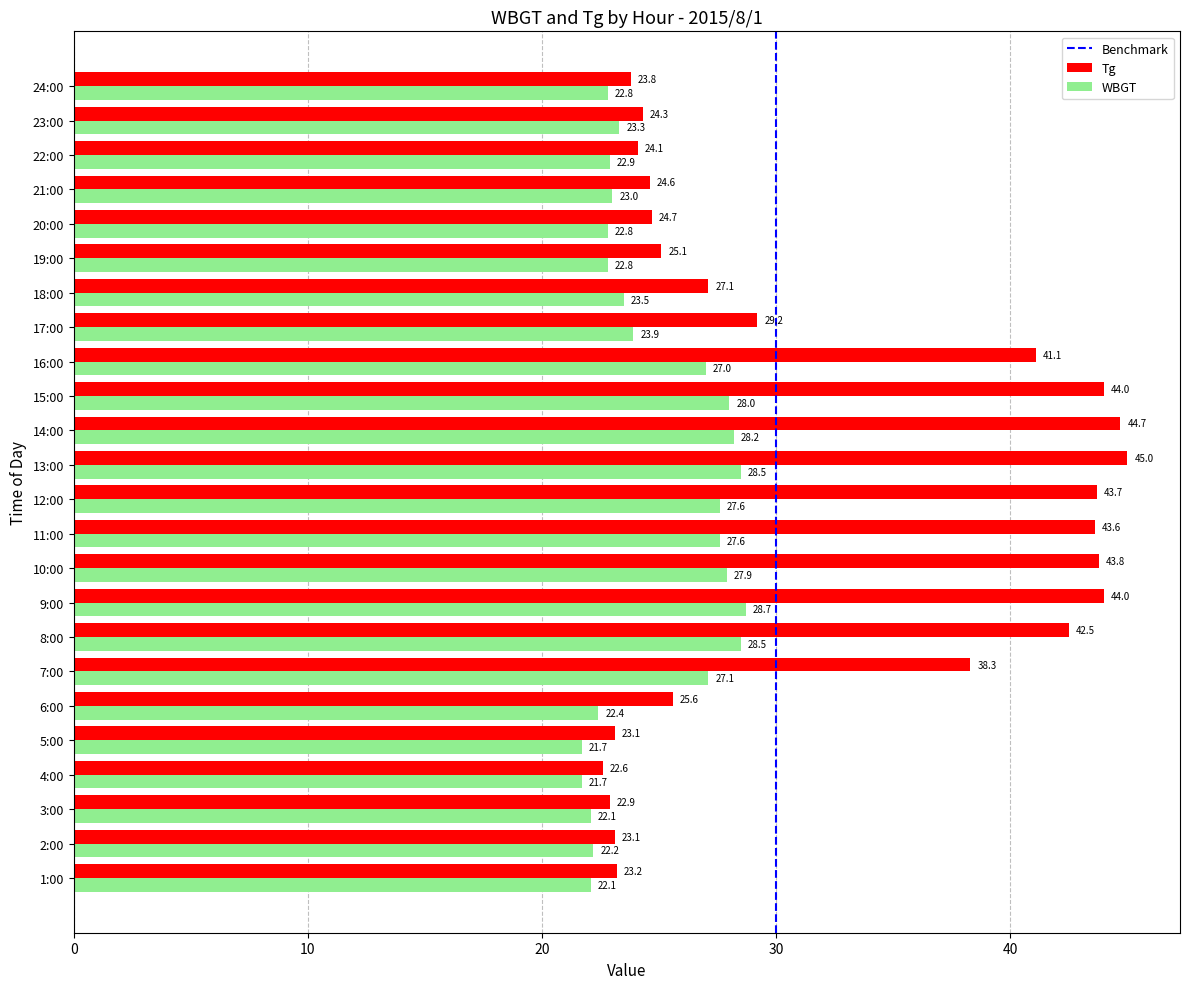

Rank the series by their maximum value, from highest to lowest.

Tg, WBGT